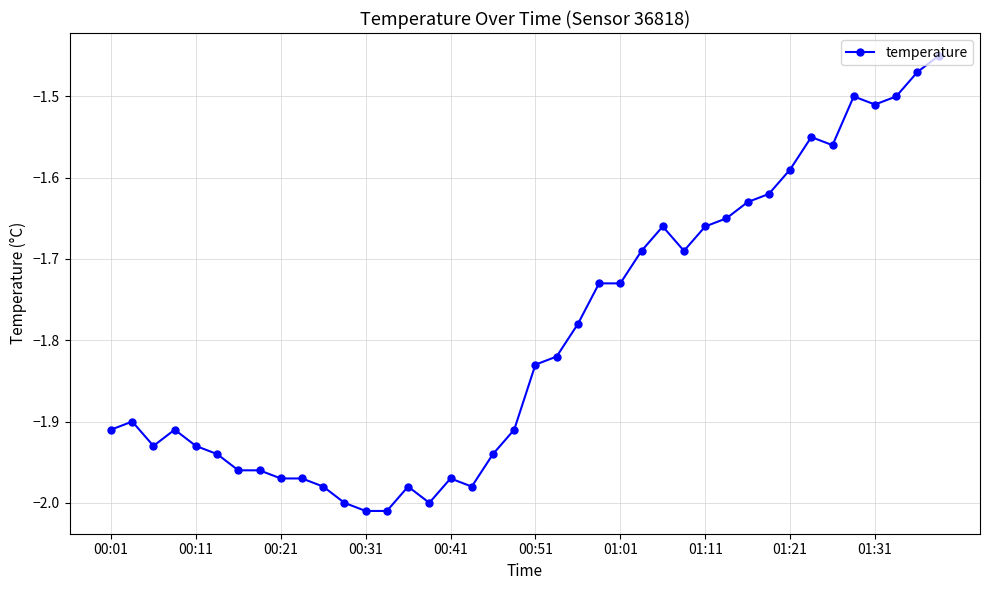

What is the difference between the second highest and second lowest values?

0.5